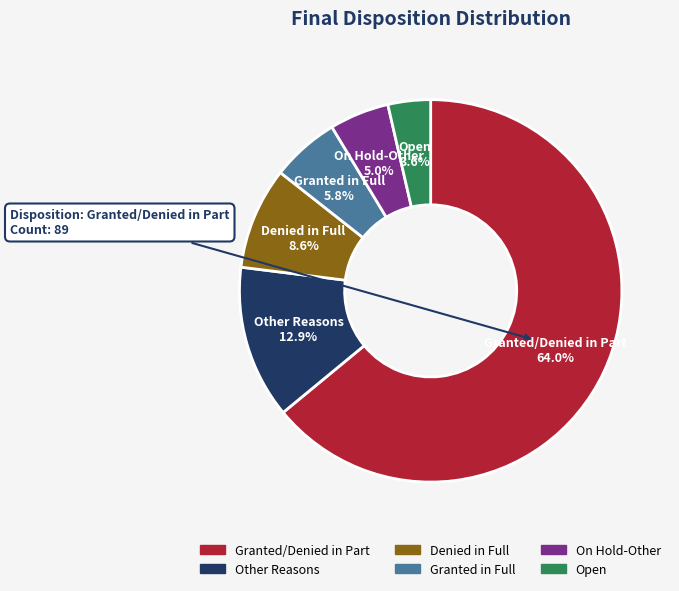

To the nearest percent, what is the combined percentage of Denied in Full and Granted/Denied in Part?

73%